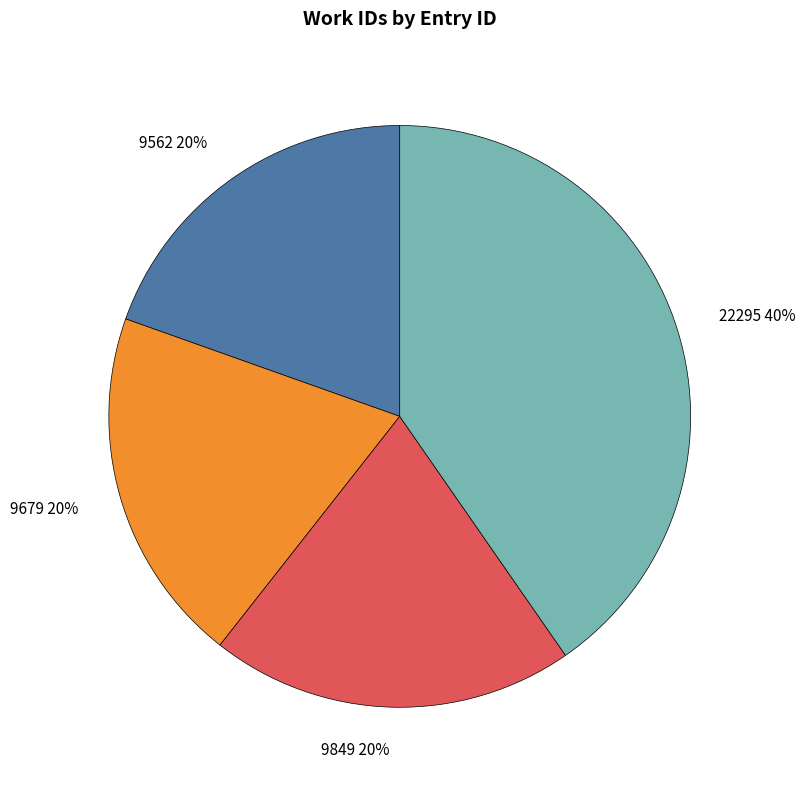

To the nearest percent, what portion does 9679 represent?

20%